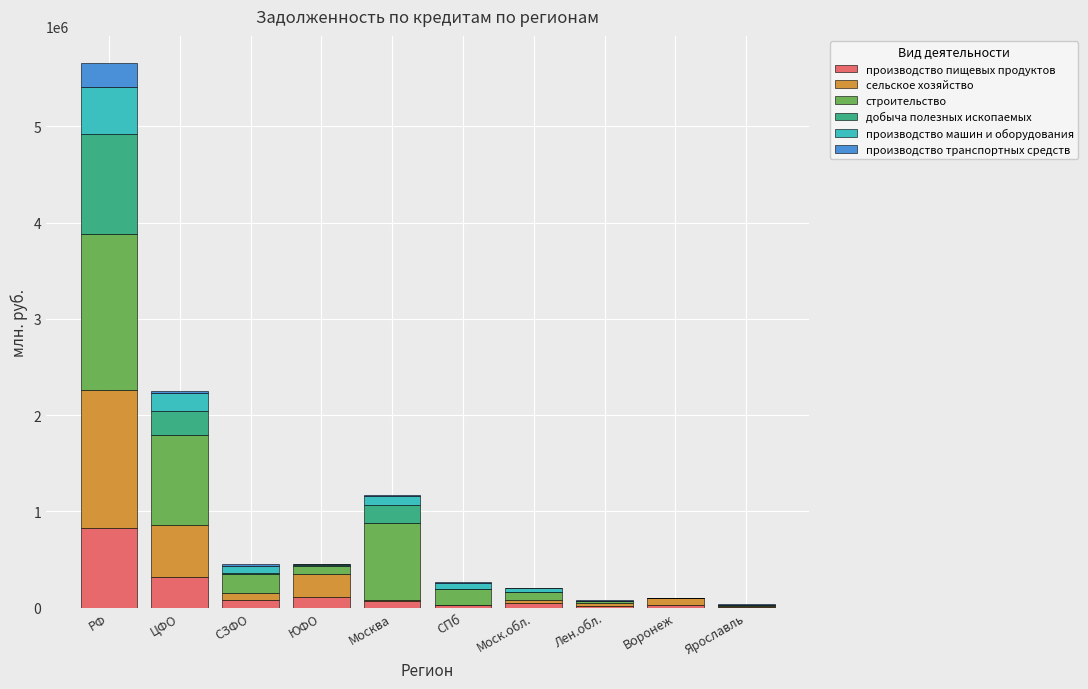

The value of производство пищевых продуктов at ЦФО is 314530. True or false?

True